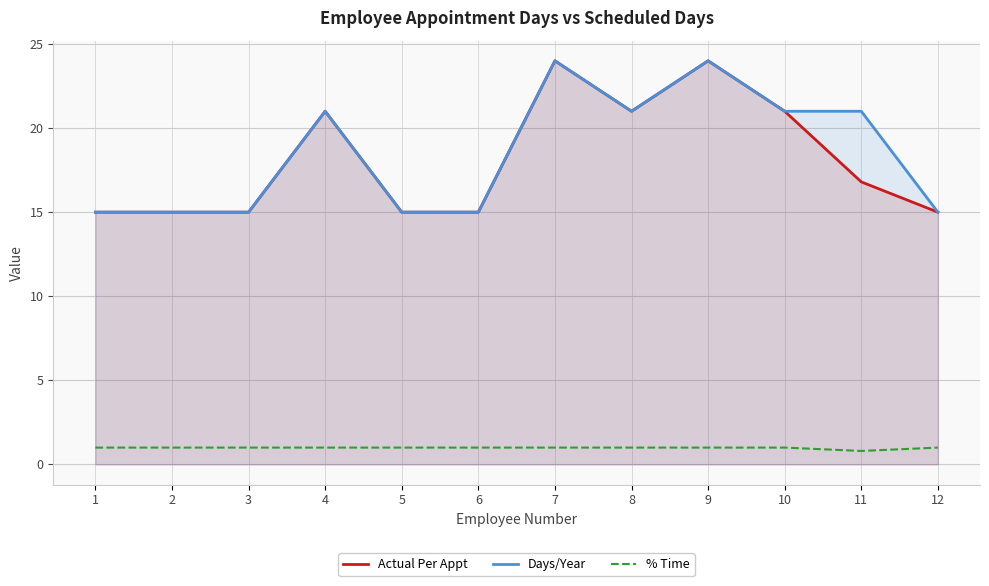

Which has a higher value, 3 or 11?

11